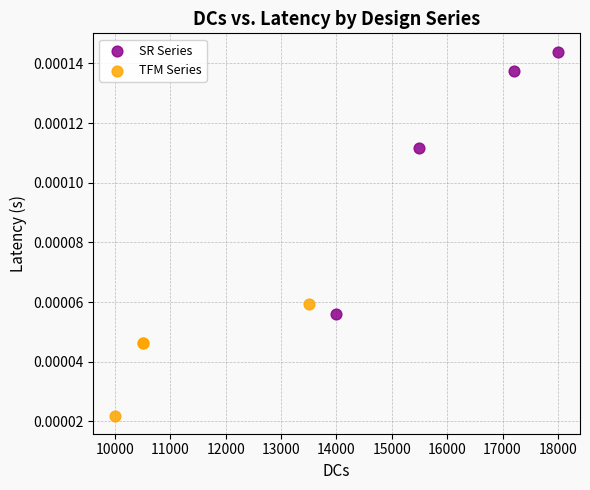

Which series has the largest Y range (max minus min)?

SR Series